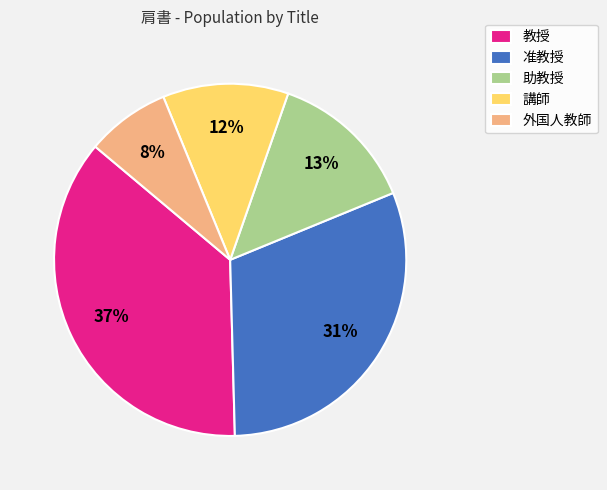

To the nearest percent, what percentage of the pie is 講師?

12%